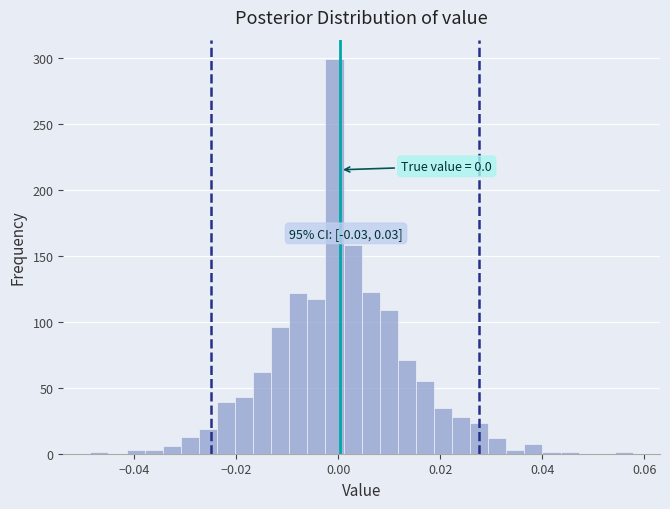

Read against the x-axis, roughly where is the centre of the tallest bar?

0.000